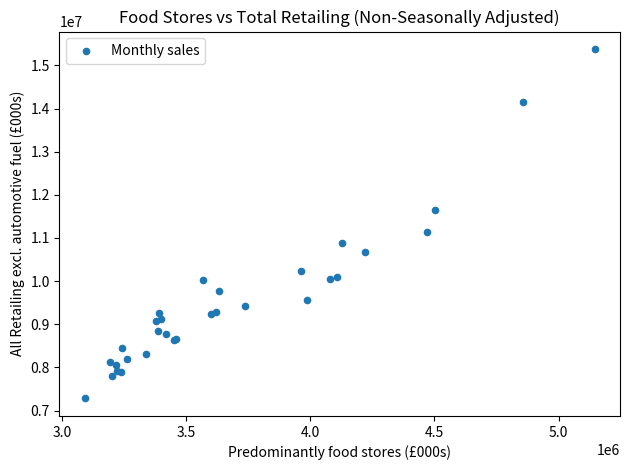

What Y value in the scatter plot is closest to 11329156?

11136467